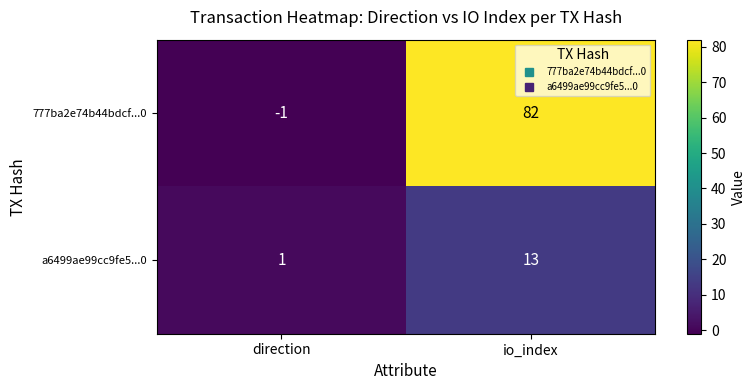

Rank the series by their maximum value, from lowest to highest.

a6499ae99cc9fe5...0, 777ba2e74b44bdcf...0